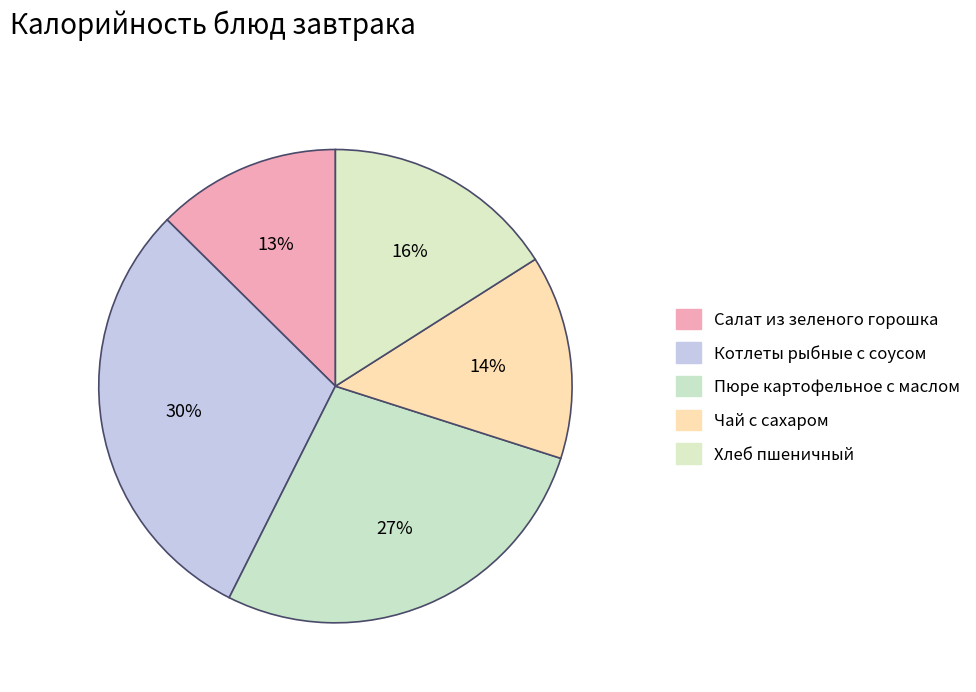

What is the total percentage of Пюре картофельное с маслом and Чай с сахаром?

41.4%